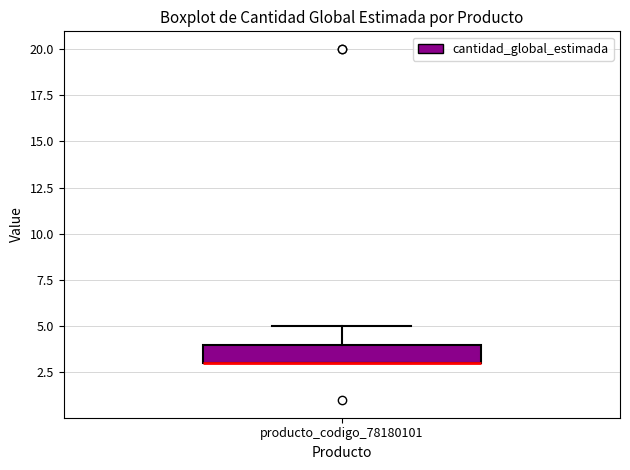

Where is the lower edge of the box for producto_codigo_78180101 on the y-axis? The values are not printed on the chart, so give them approximately, as read against the axis.

3